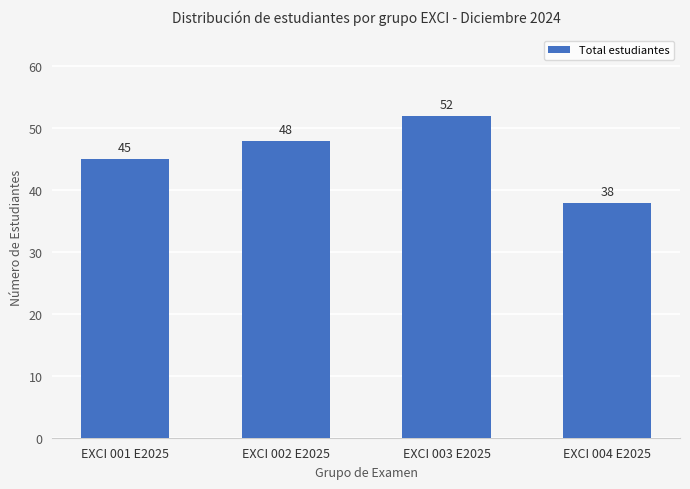

How many bars are there in total?

4